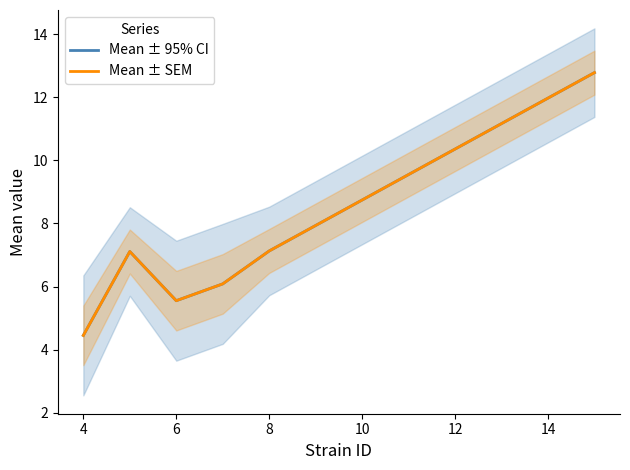

Reading right to left, what are all the values shown in this chart?

Mean ± 95% CI: 12.8	7.1	6.1	5.5	7.1	4.5
Mean ± SEM: 12.8	7.1	6.1	5.5	7.1	4.5